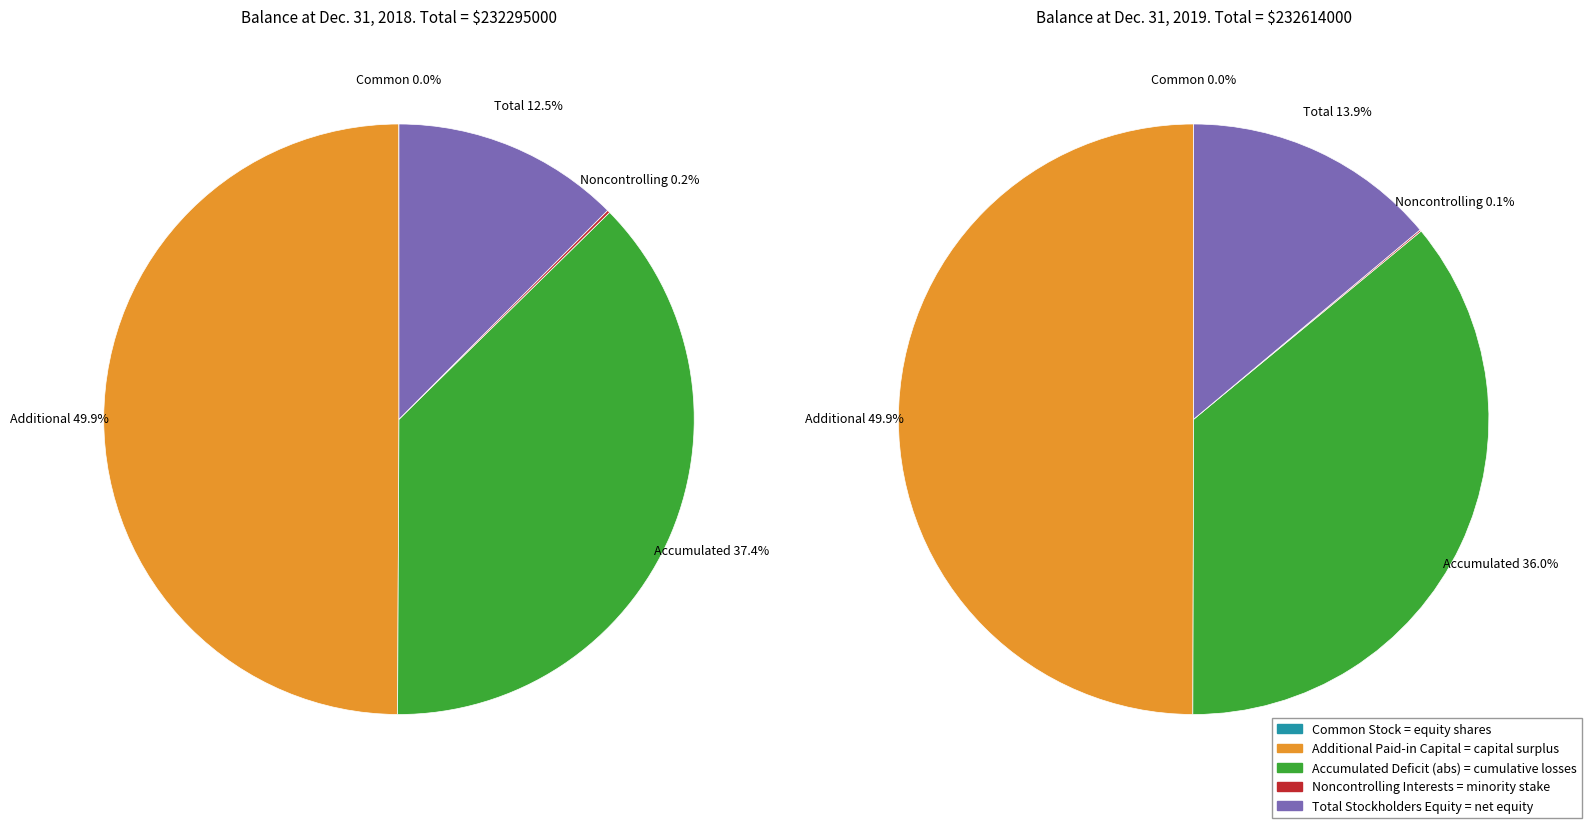

Is there any slice that represents more than half of the pie?

No